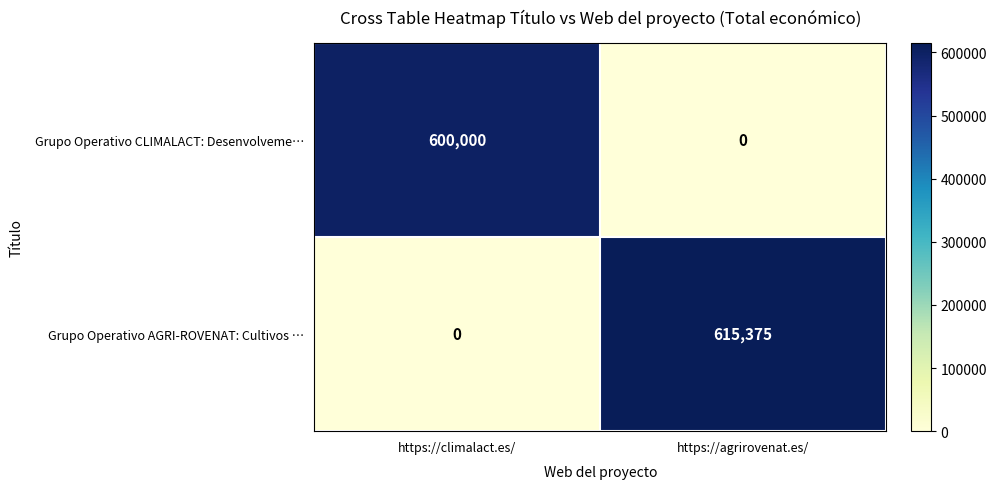

True or false: Grupo Operativo CLIMALACT: Desenvolveme… has a value of -306820 at https://agrirovenat.es/.

False